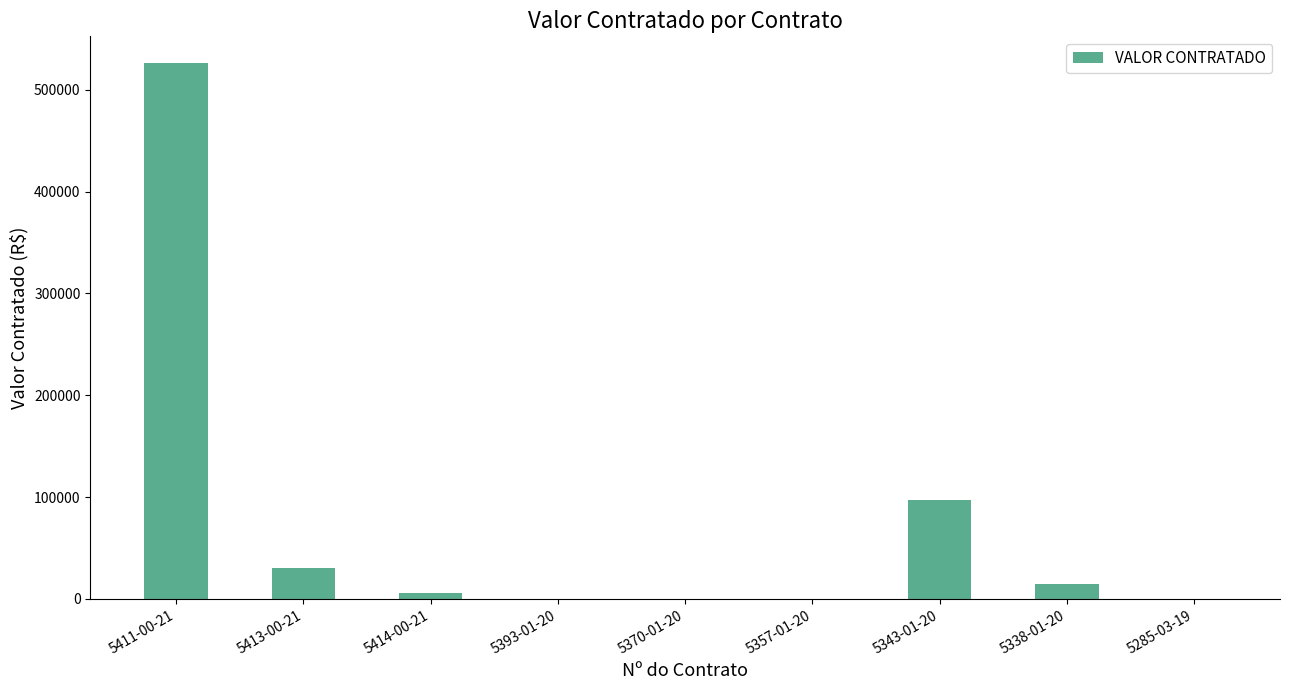

What is the maximum value shown in the chart?

526190.2